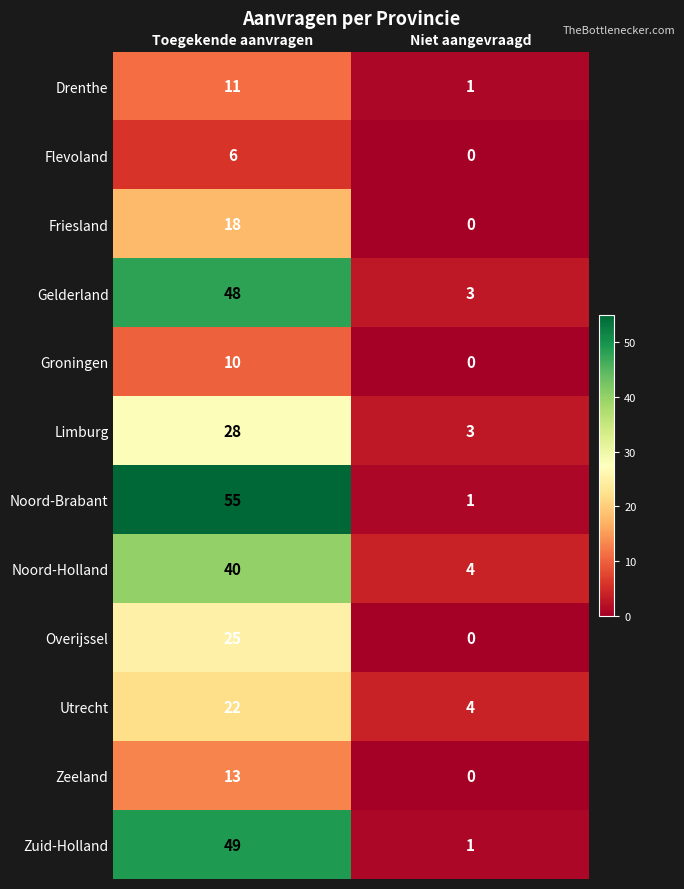

Which series has the largest range (max minus min)?

Noord-Brabant